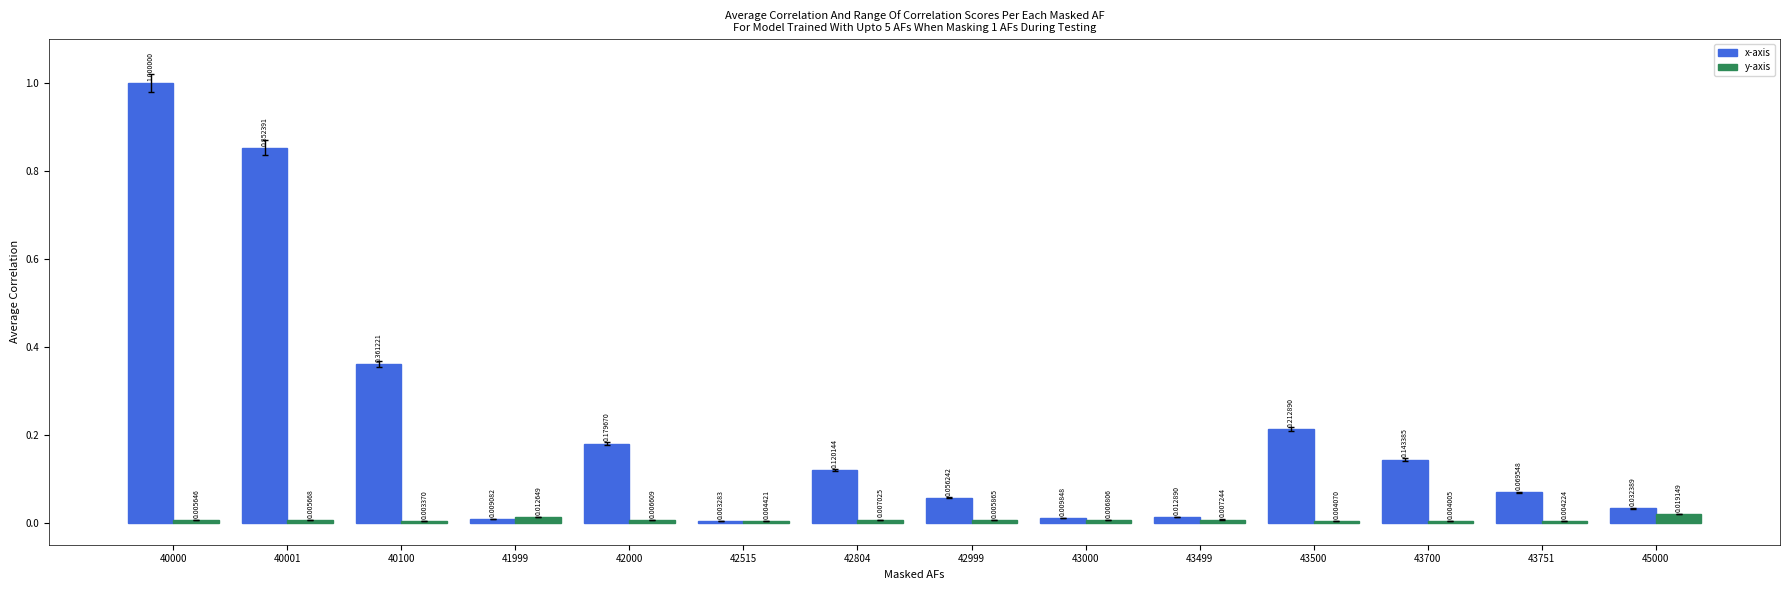

At how many categories does at least one series exceed 0?

14